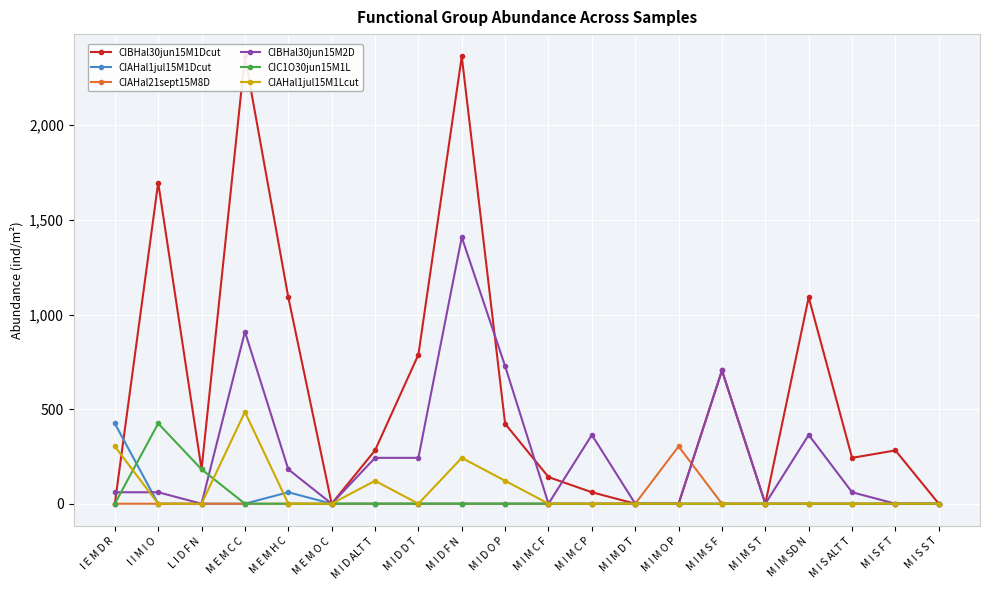

Reading right to left, transcribe all the data shown in this chart.

CIBHal30jun15M1Dcut: 0.0	281.7	242.4	1090.9	0.0	704.2	0.0	0.0	60.6	140.8	422.5	2363.6	787.9	281.7	0.0	1090.9	2363.6	181.8	1697.0	0.0
CIAHal1jul15M1Dcut: 0.0	0.0	0.0	0.0	0.0	0.0	0.0	0.0	0.0	0.0	0.0	0.0	0.0	0.0	0.0	60.6	0.0	0.0	0.0	424.2
CIAHal21sept15M8D: 0.0	0.0	0.0	0.0	0.0	0.0	303.0	0.0	0.0	0.0	0.0	0.0	0.0	0.0	0.0	0.0	0.0	0.0	0.0	0.0
CIBHal30jun15M2D: 0.0	0.0	60.6	363.6	0.0	704.2	0.0	0.0	363.6	0.0	727.3	1408.5	242.4	242.4	0.0	181.8	909.1	0.0	60.6	60.6
CIC1O30jun15M1L: 0.0	0.0	0.0	0.0	0.0	0.0	0.0	0.0	0.0	0.0	0.0	0.0	0.0	0.0	0.0	0.0	0.0	181.8	424.2	0.0
CIAHal1jul15M1Lcut: 0.0	0.0	0.0	0.0	0.0	0.0	0.0	0.0	0.0	0.0	121.2	242.4	0.0	121.2	0.0	0.0	484.8	0.0	0.0	303.0